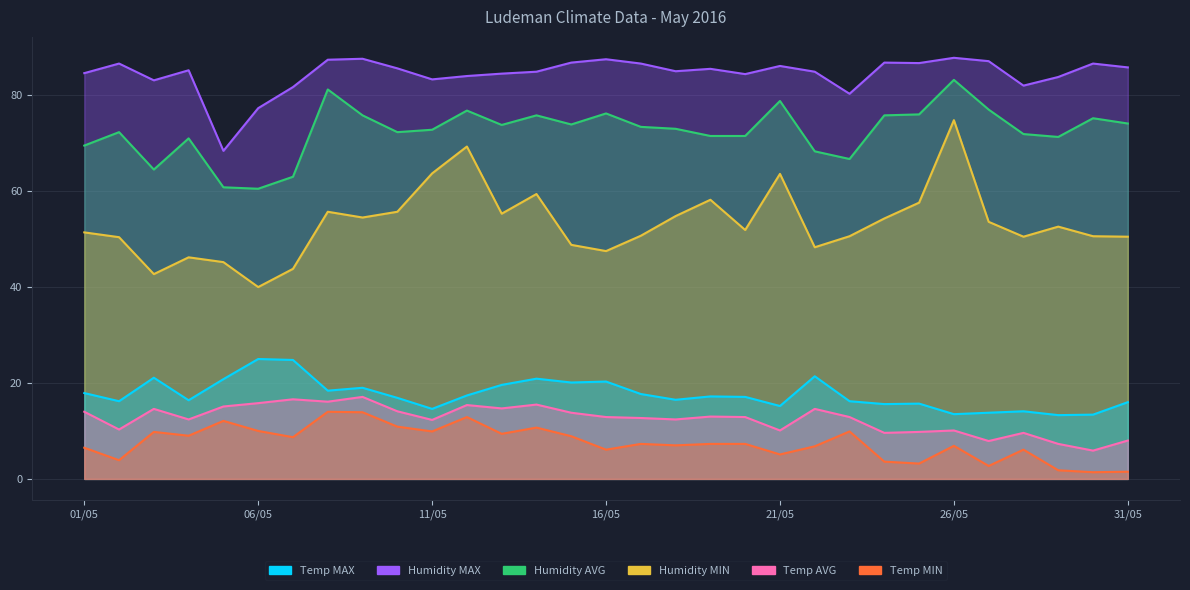

At which category does Humidity AVG reach its first local peak?

02/05